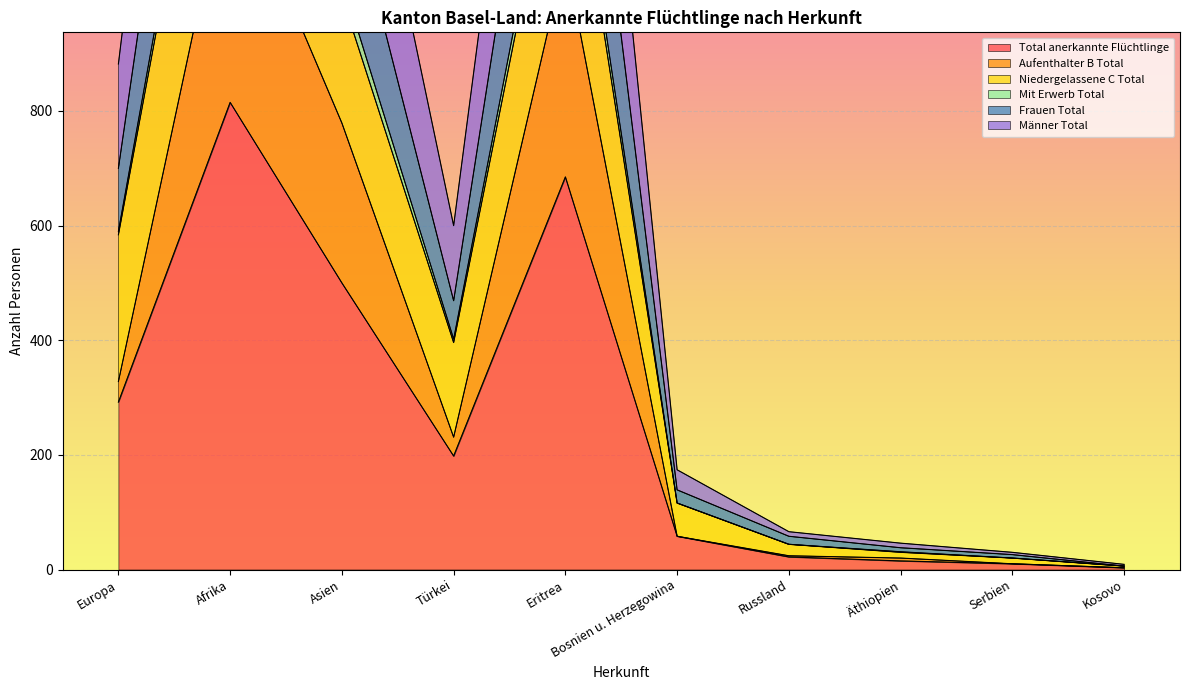

Where does the Total anerkannte Flüchtlinge series first go above 198?

Europa